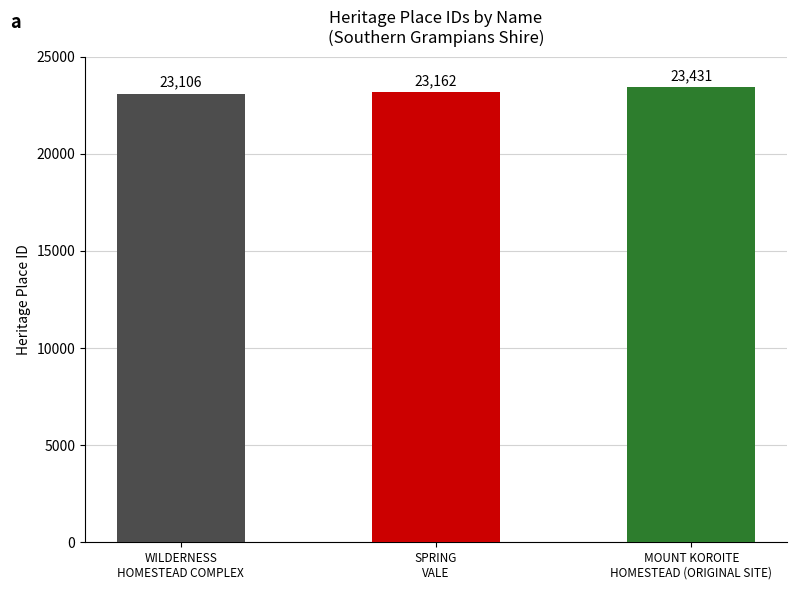

What is the average value?

23233